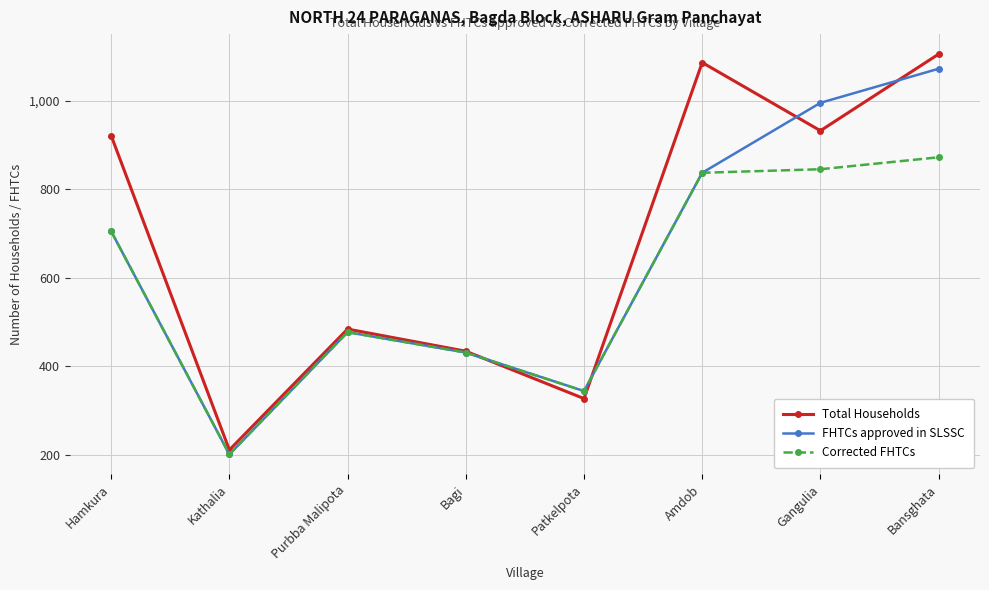

Rank the series by their maximum value, from lowest to highest.

Corrected FHTCs, FHTCs approved in SLSSC, Total Households